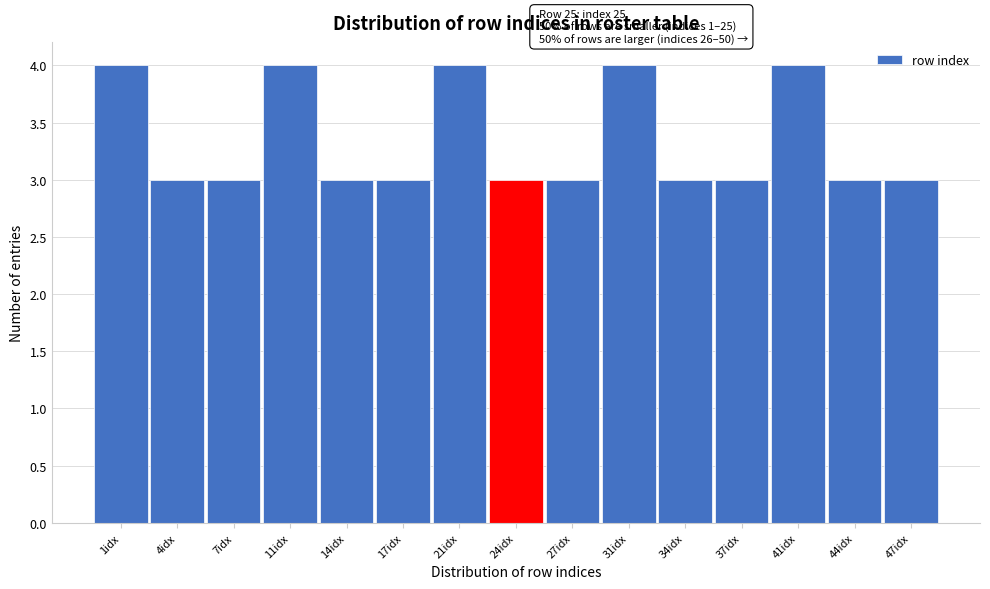

Reading left to right, extract all data points from this chart.

4	3	3	4	3	3	4	3	3	4	3	3	4	3	3